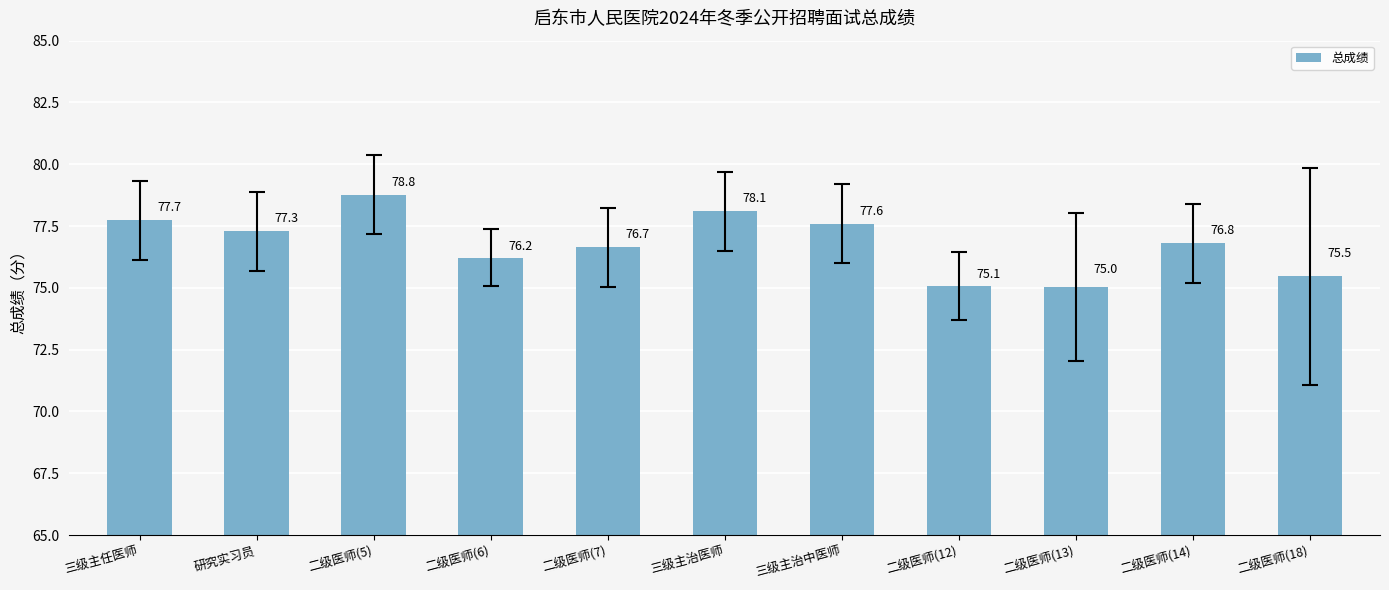

How many data points are less than 76?

3